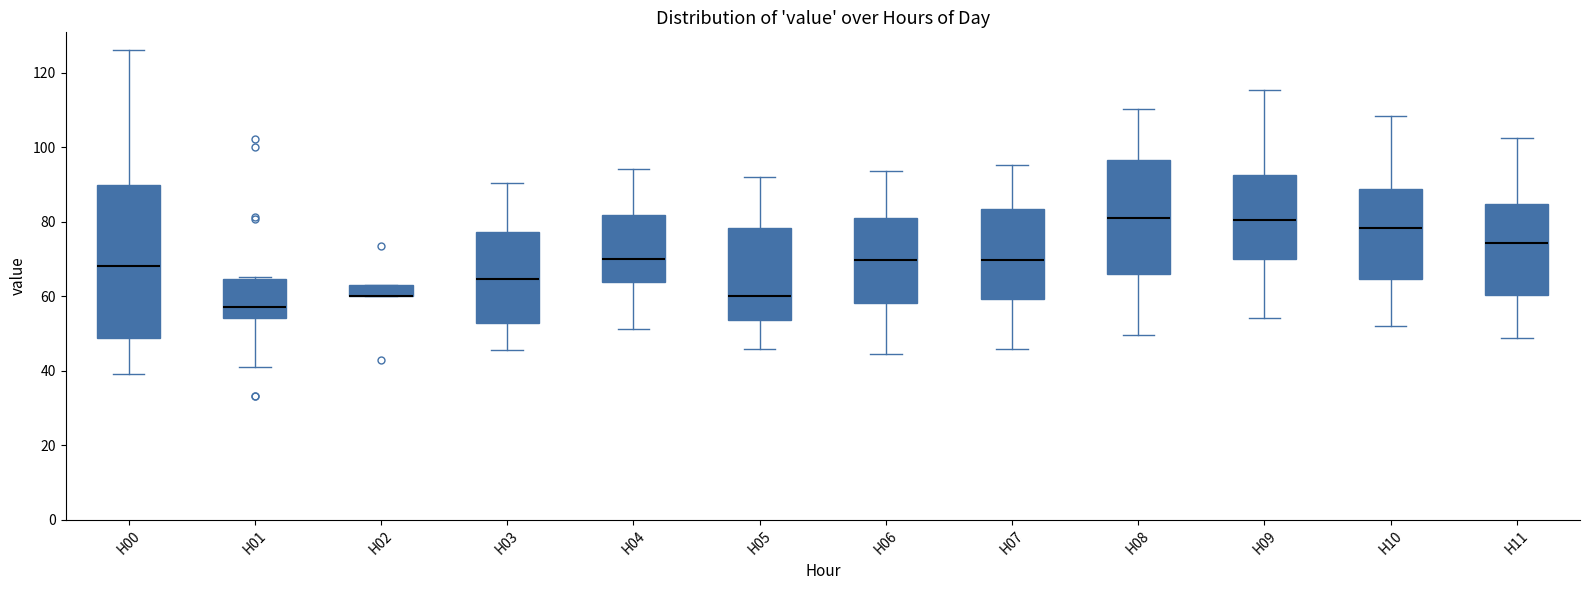

Comparing the boxes themselves (not the whiskers), which one is the tallest?

H00